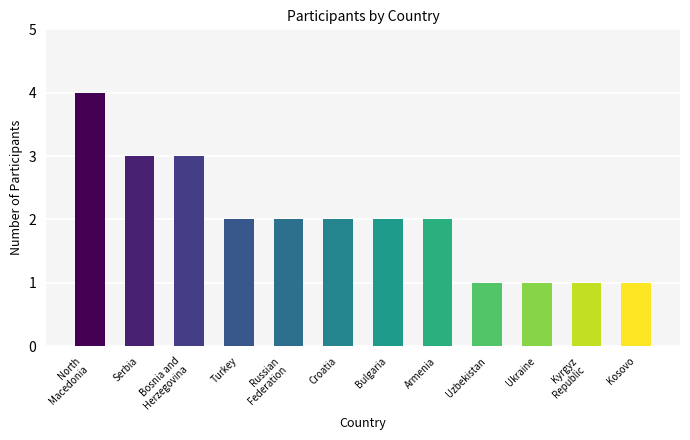

The value at Russian
Federation is 2. True or false?

True